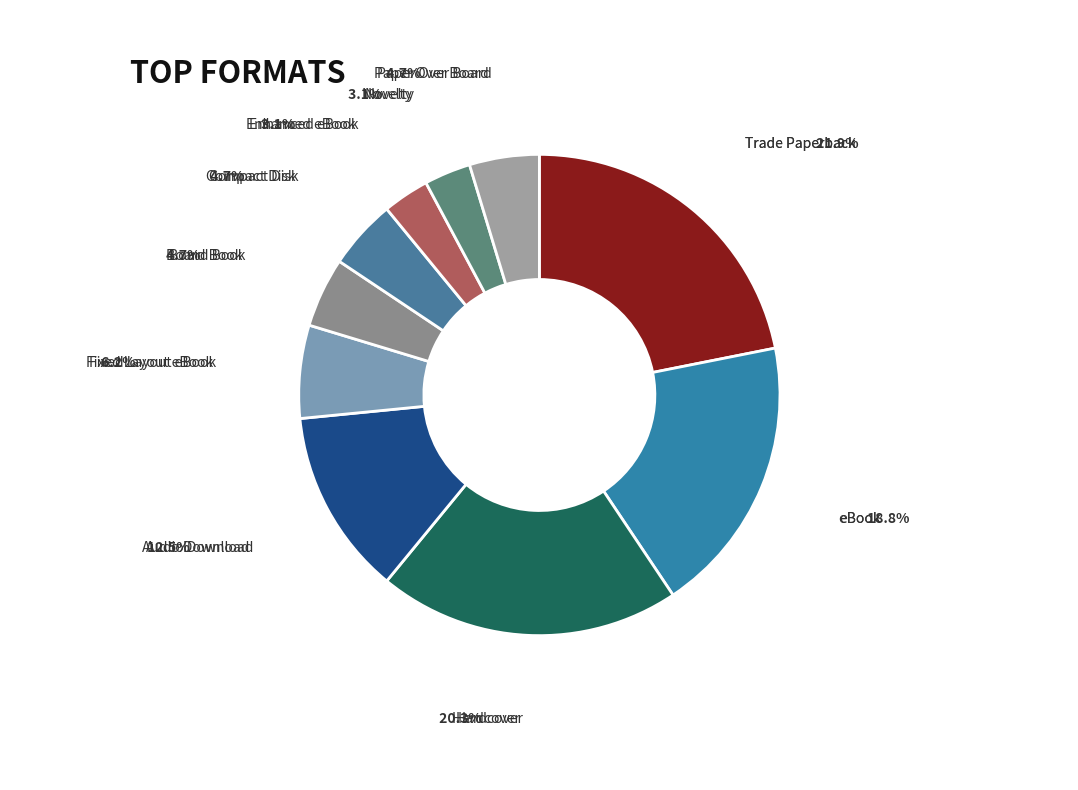

How many segments does this pie chart have?

10